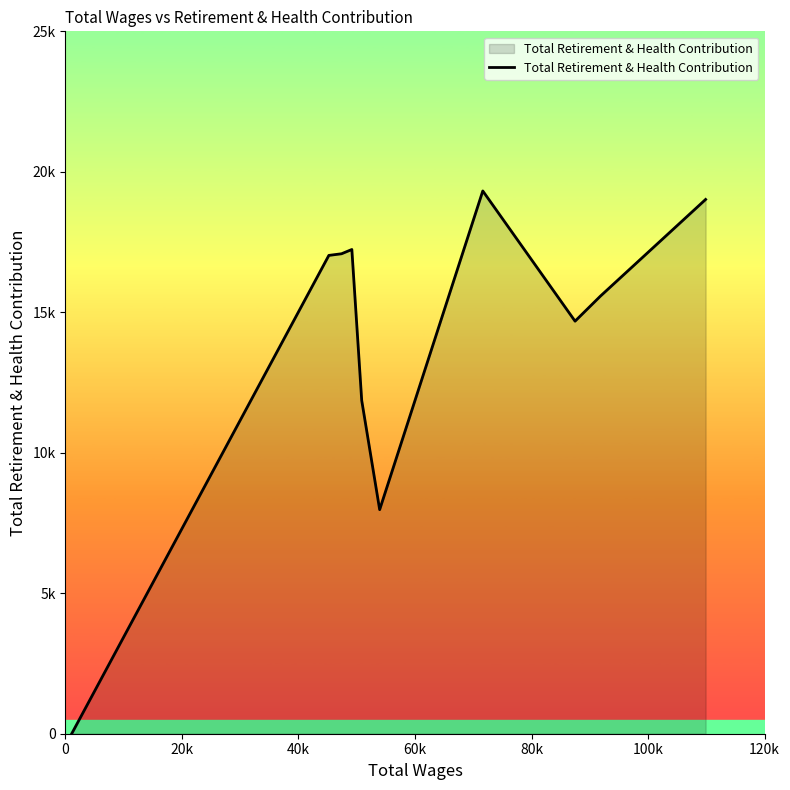

Does the chart display data point markers on the line(s)?

No